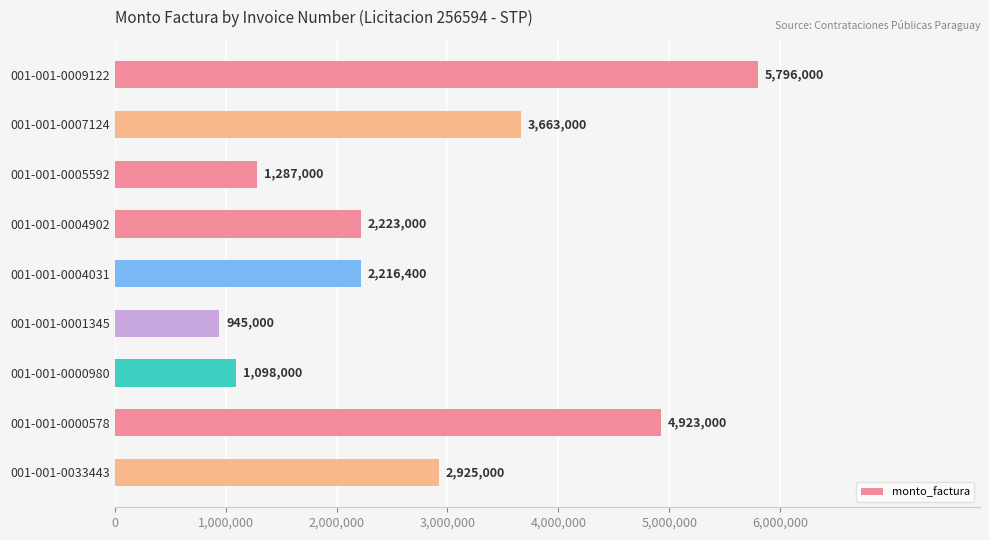

How many series are shown in this chart?

1